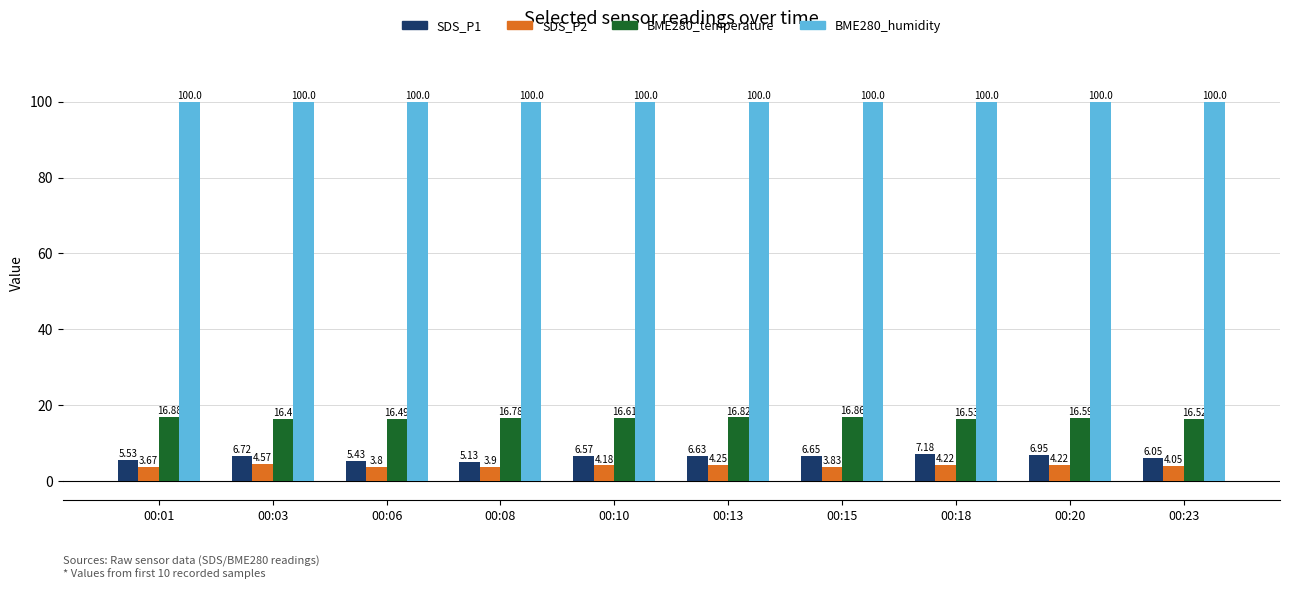

The value of BME280_humidity at 00:06 is 100.0. True or false?

True